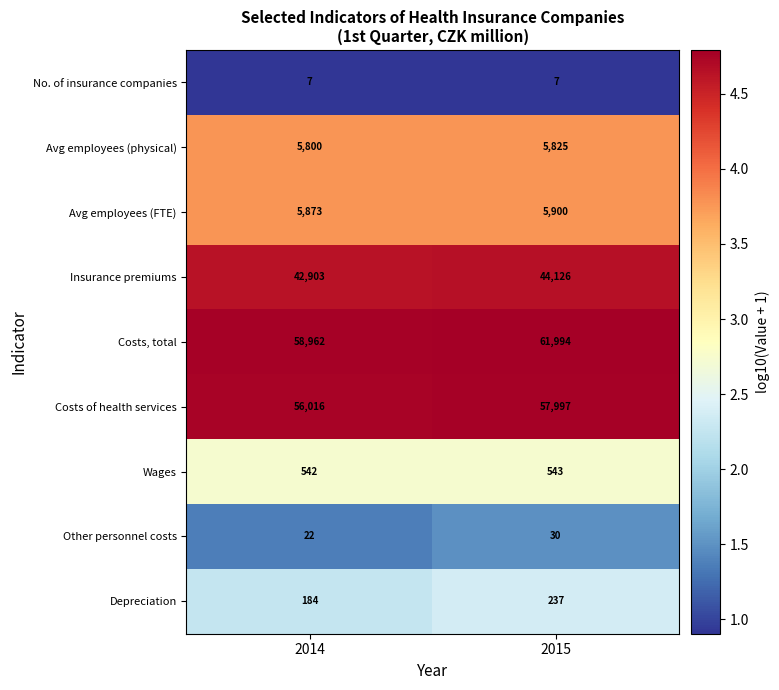

Where is Other personnel costs nearest to the value 26?

2014